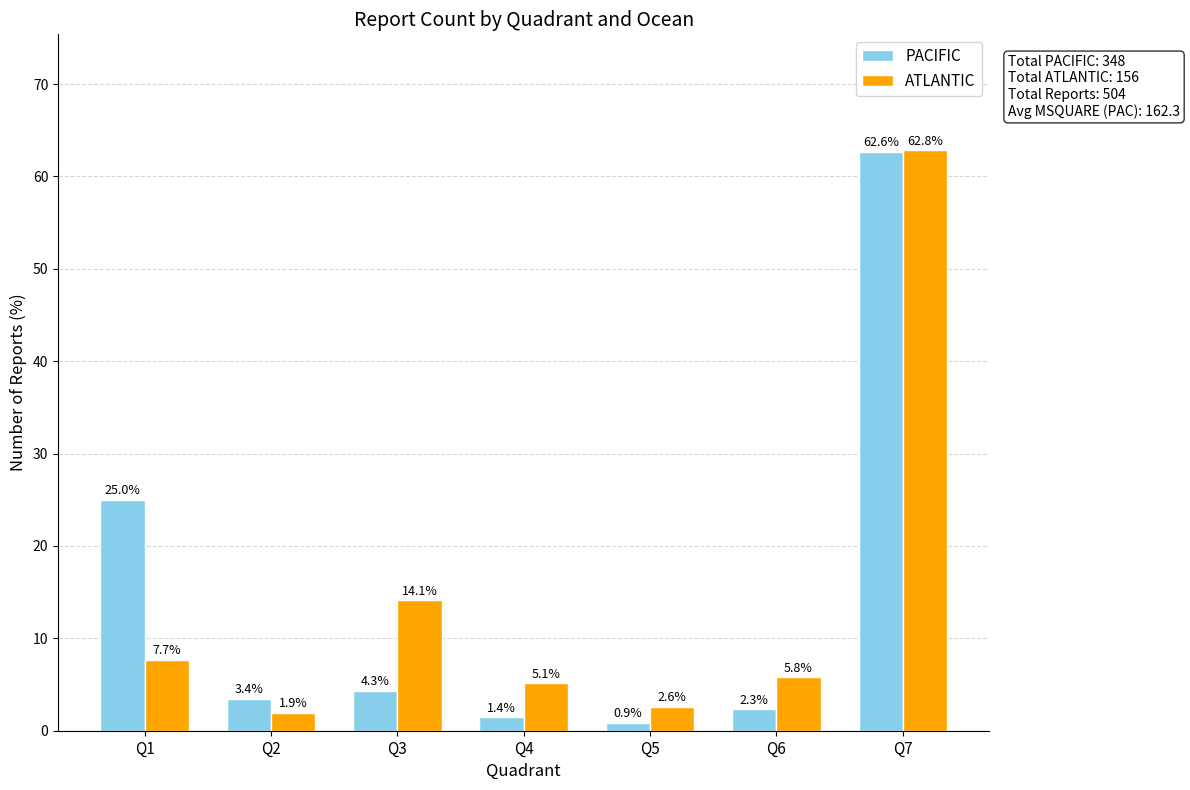

At which category is the sum across all series the highest?

Q7